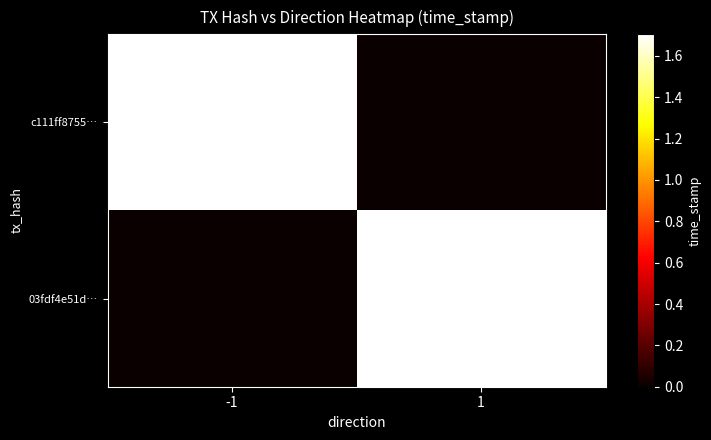

Between 1 and -1, which is larger?

-1